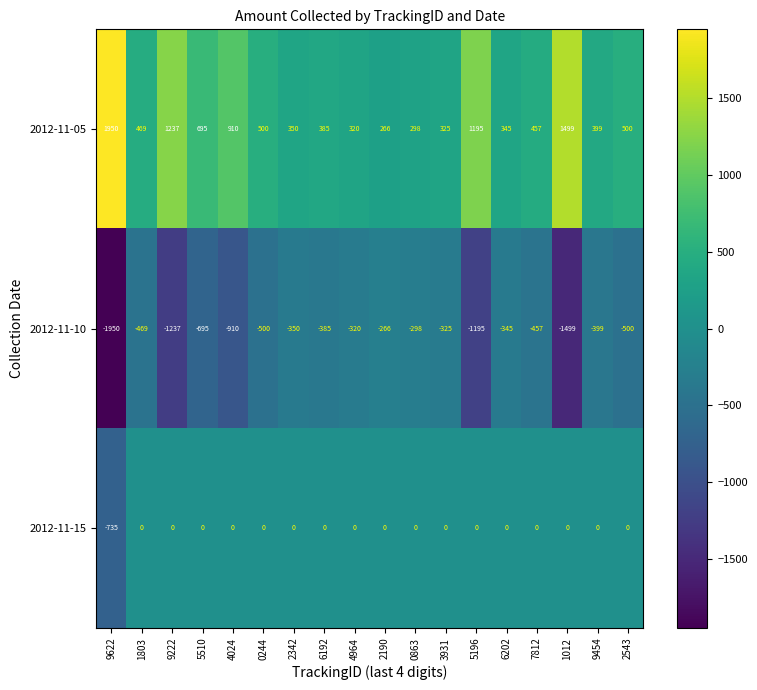

What is the difference between the highest and lowest values at 4964?

640